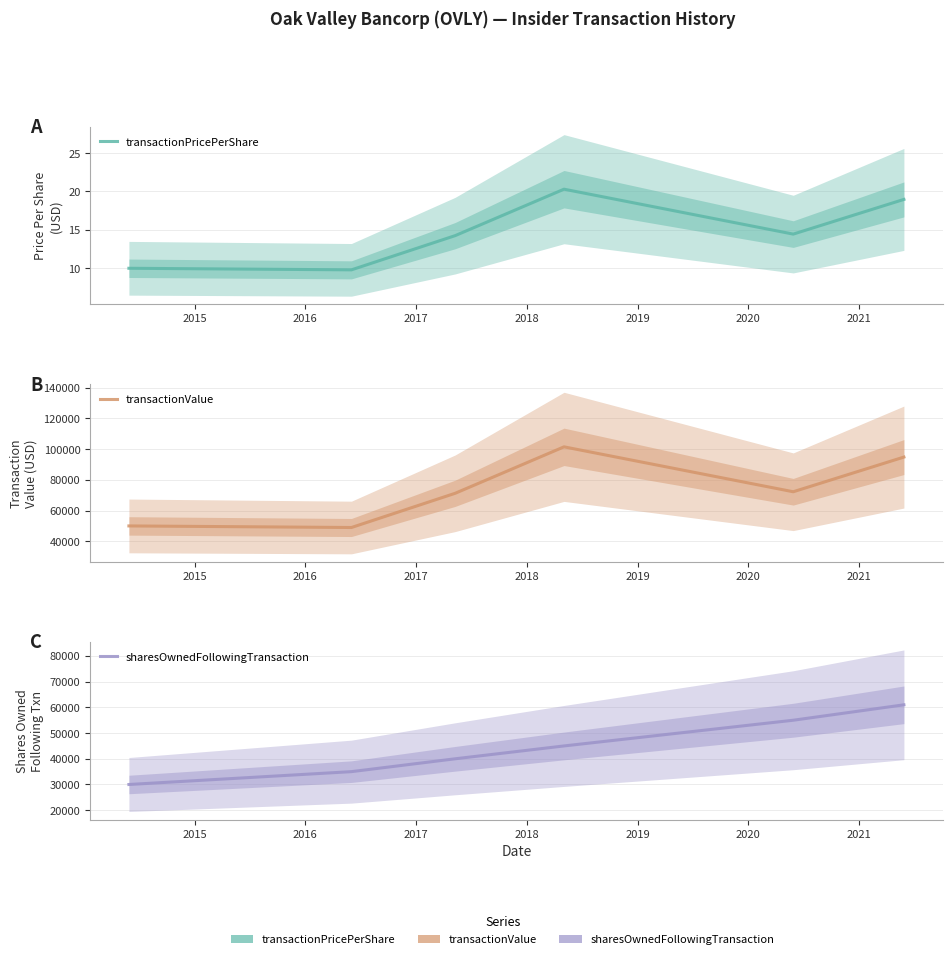

How many data points does each series have?

6